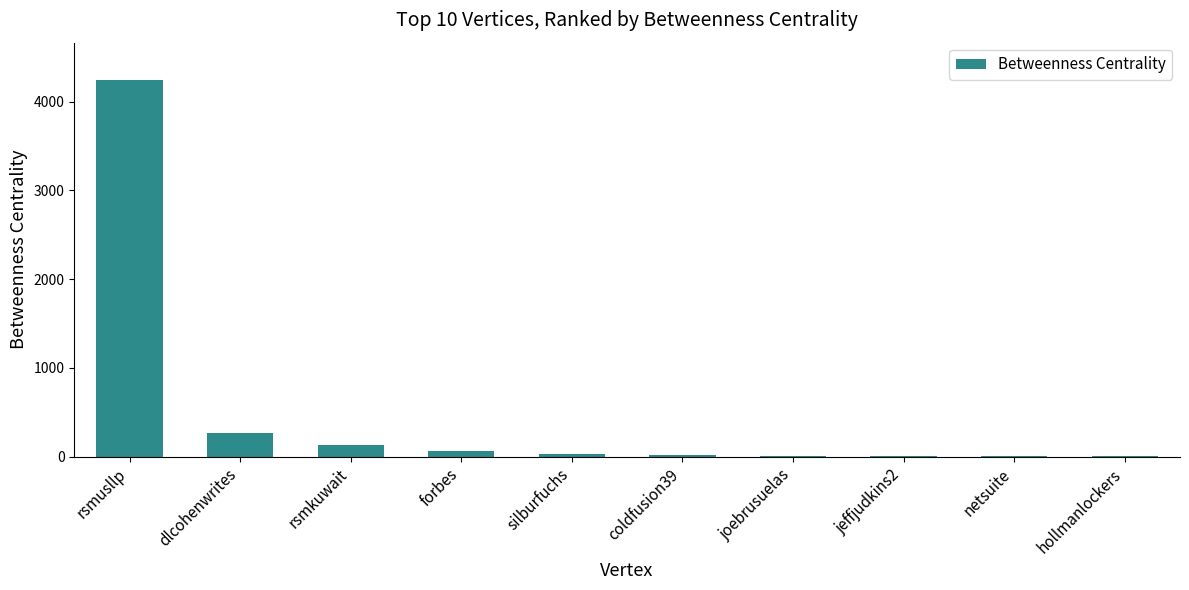

Read the value at dlcohenwrites.

262.7